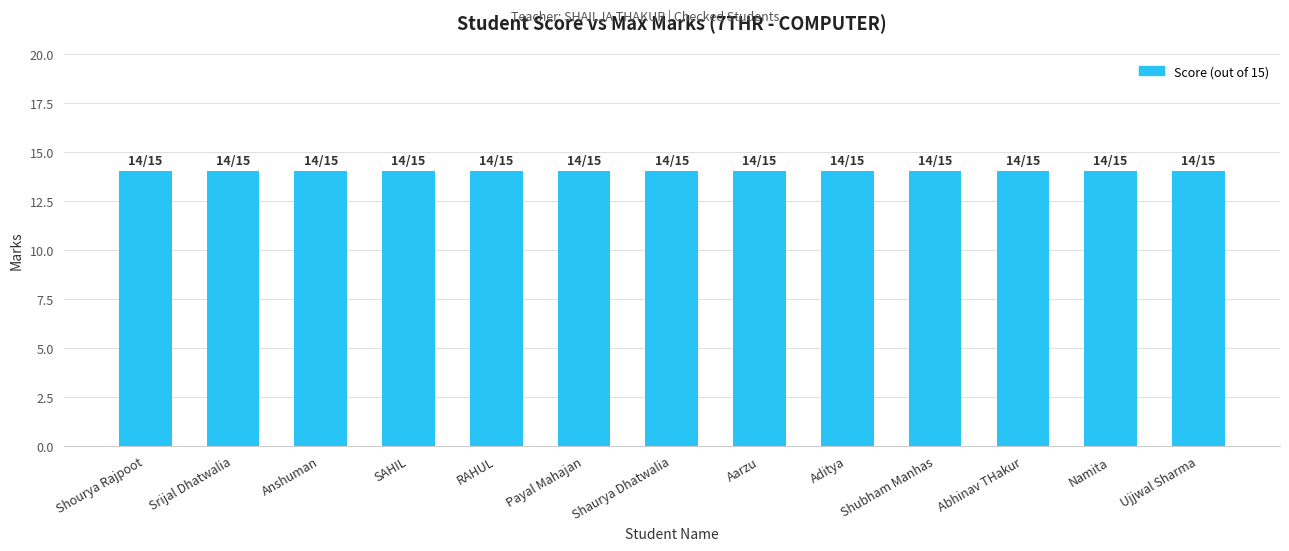

Does the chart contain stacked bars?

No